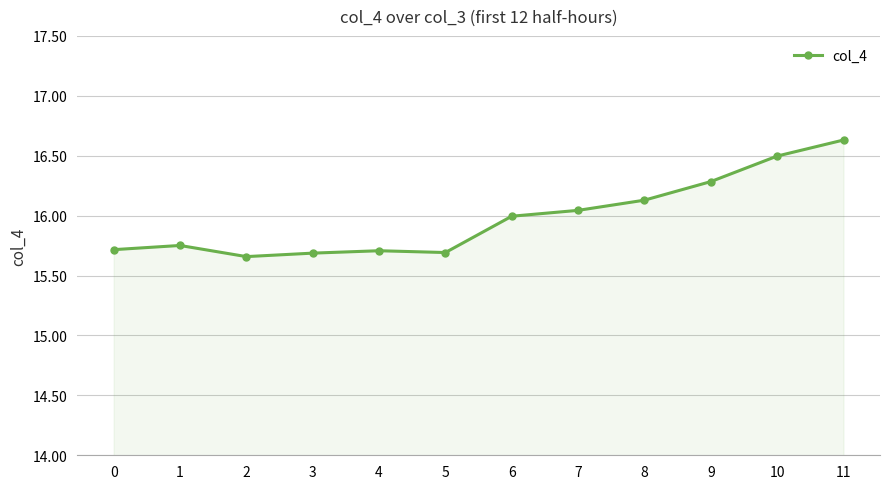

What is the change in value from 6 to 11?

+0.6